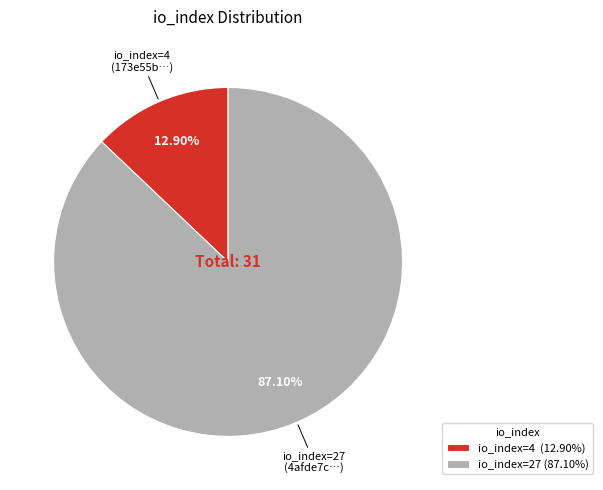

Rank the categories by value from lowest to highest.

io_index=4 (12.90%), io_index=27 (87.10%)